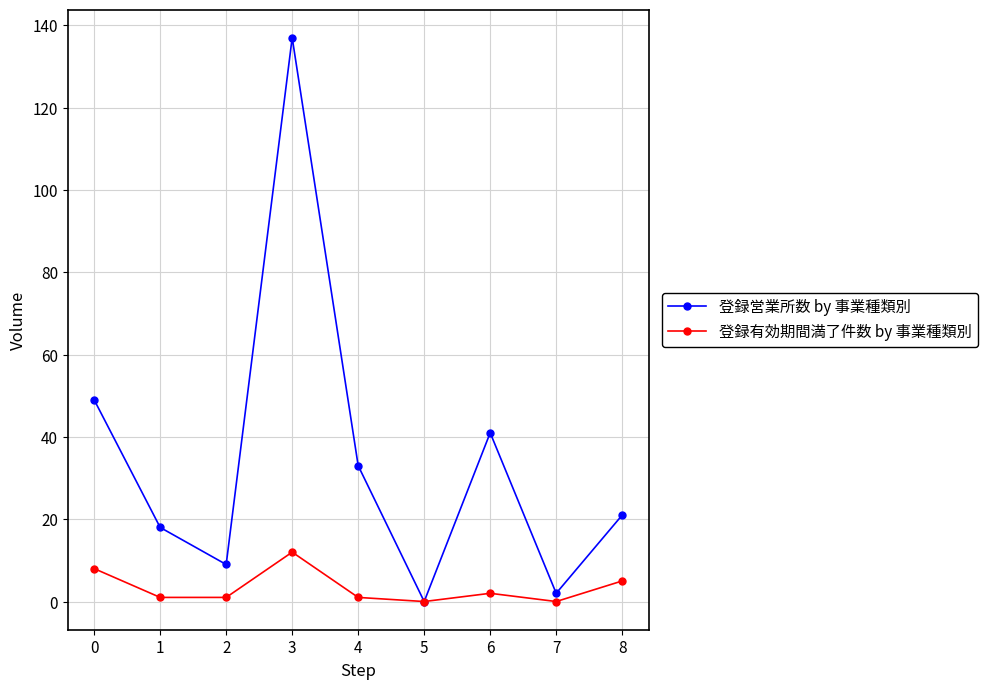

Between 4 and 5, which series saw the biggest shift?

登録営業所数 by 事業種類別